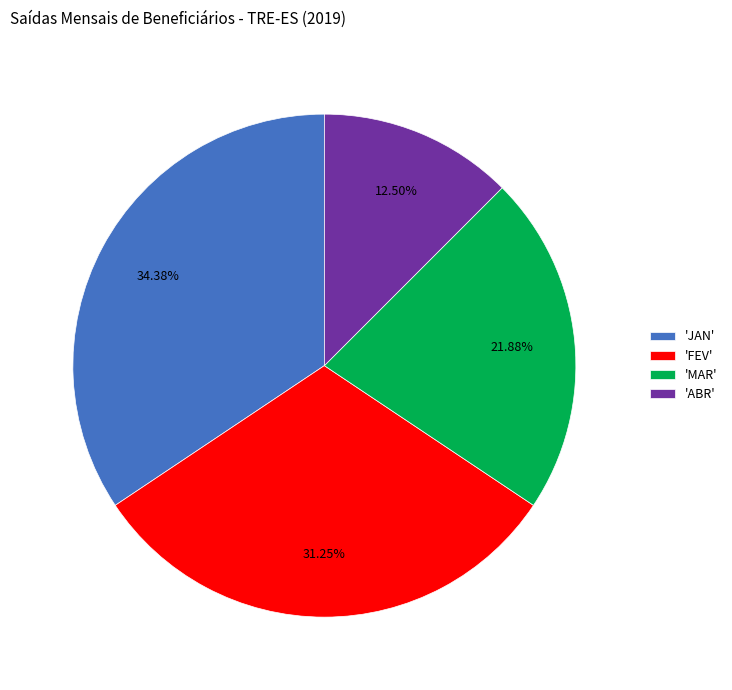

What is the smallest slice in the pie chart?

'ABR'